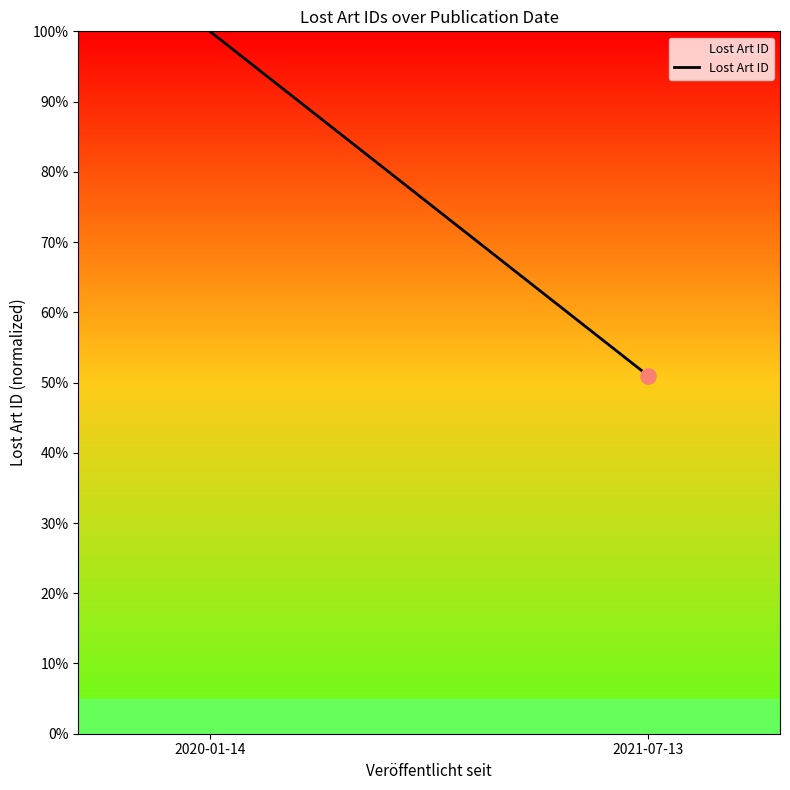

What is the ratio of the value at 2020-01-14 to the value at 2021-07-13?

2.0